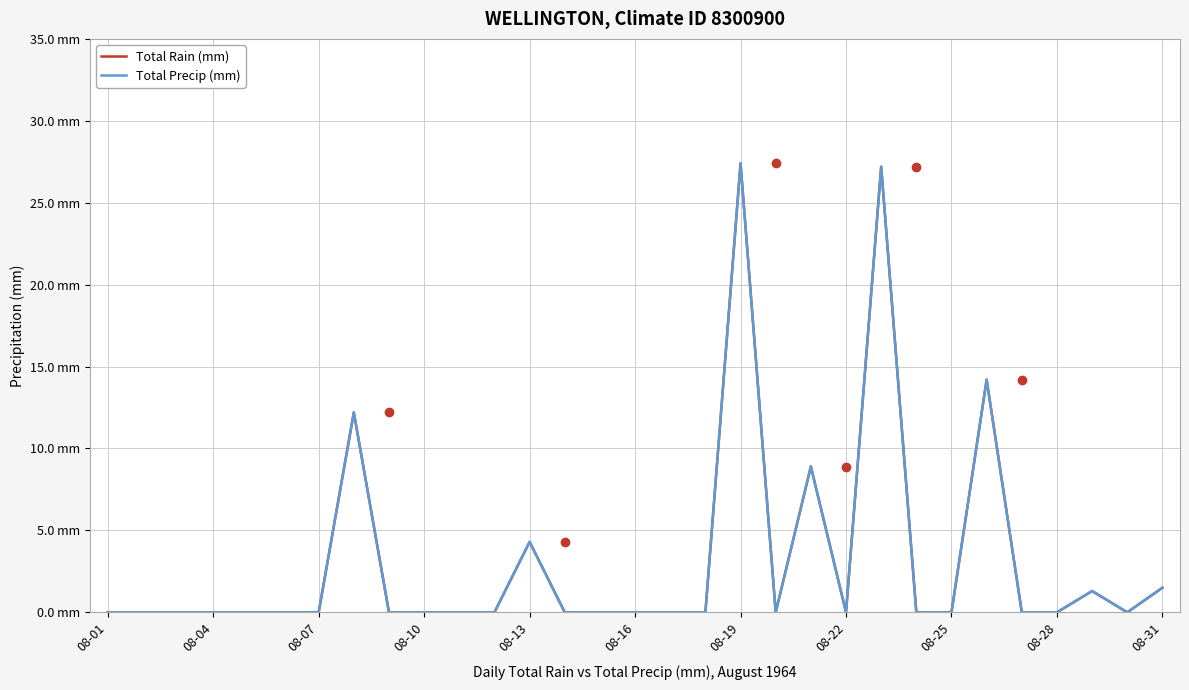

True or false: Total Rain (mm) and Total Precip (mm) intersect in this chart.

False